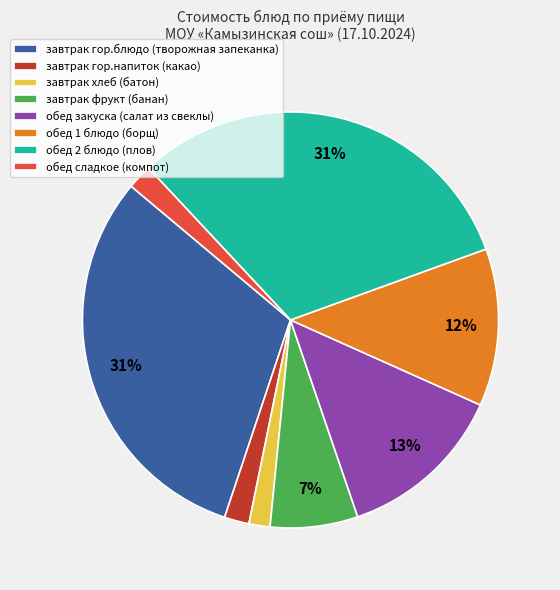

Do завтрак гор.напиток (какао) and обед 2 блюдо (плов) together represent more than half of the pie?

No